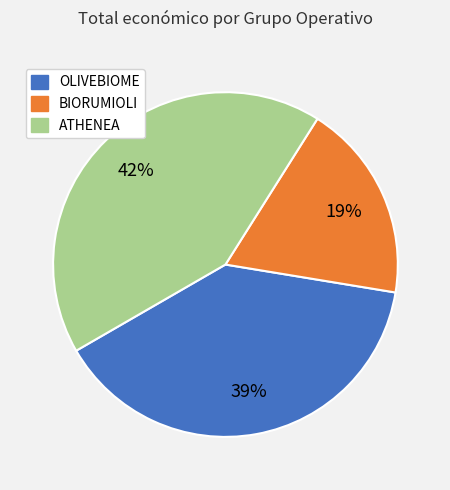

Which has a higher value, BIORUMIOLI or OLIVEBIOME?

OLIVEBIOME